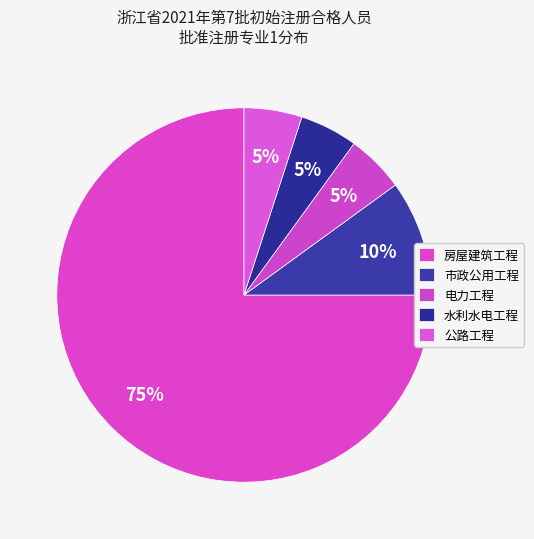

Is the sum of 电力工程 and 水利水电工程 greater than half?

No